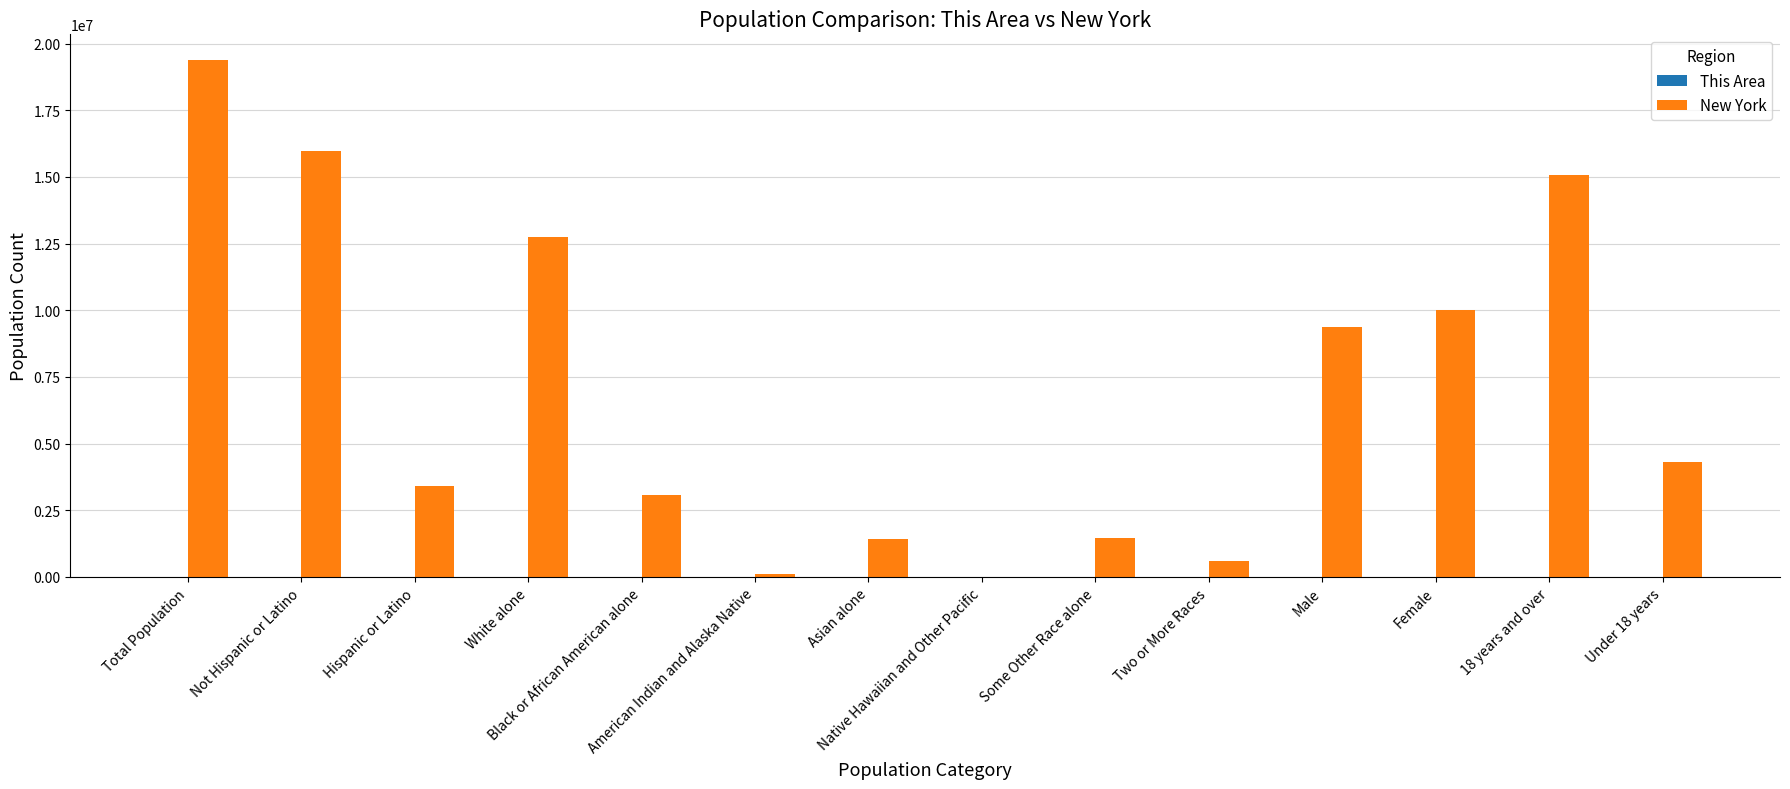

What is the highest value of the New York series?

19378102